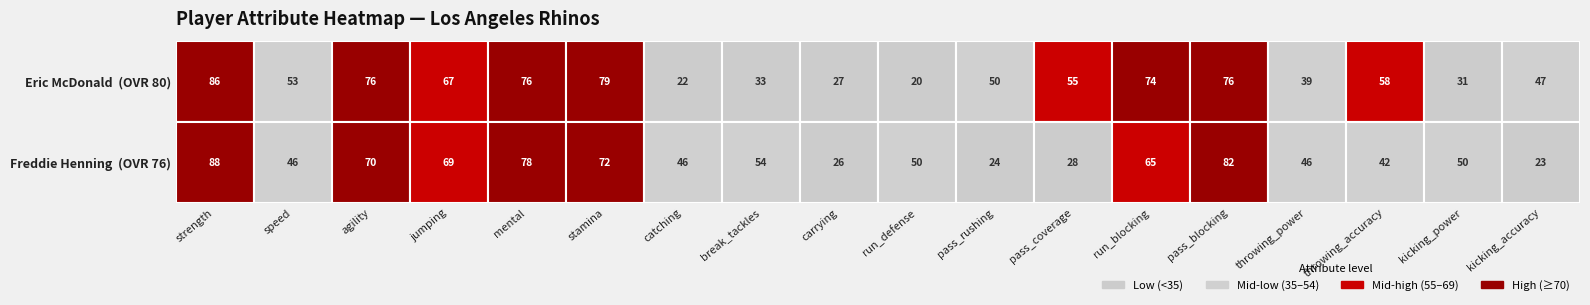

Reading left to right, list all the values displayed in this chart.

Eric McDonald: 86	53	76	67	76	79	22	33	27	20	50	55	74	76	39	58	31	47
Freddie Henning: 88	46	70	69	78	72	46	54	26	50	24	28	65	82	46	42	50	23